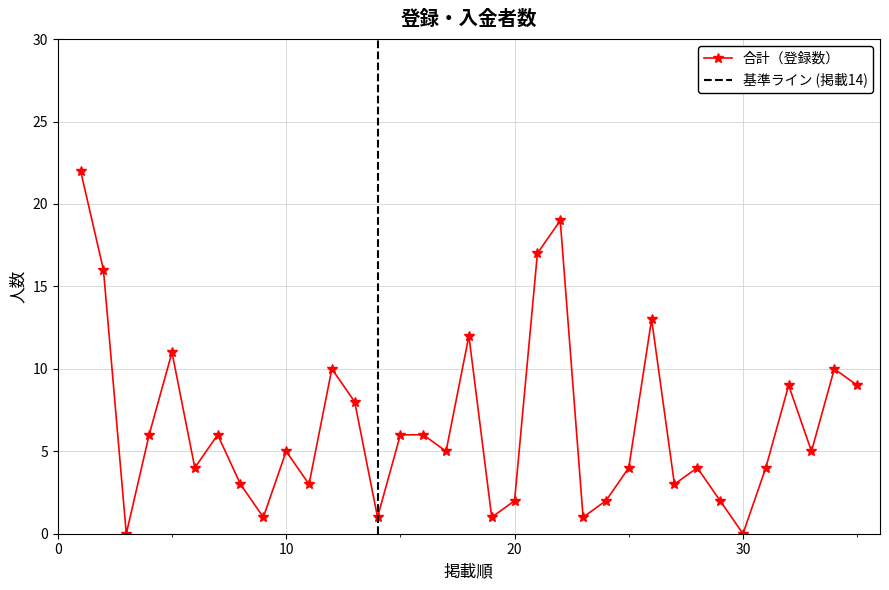

What is the ratio of the value at 8 to the value at 1?

0.1